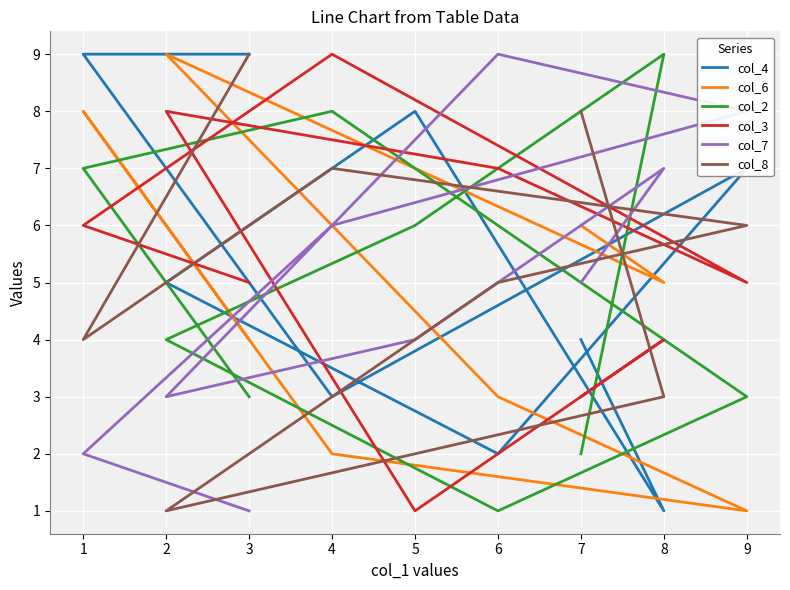

At which label does col_2 first exceed 4?

1